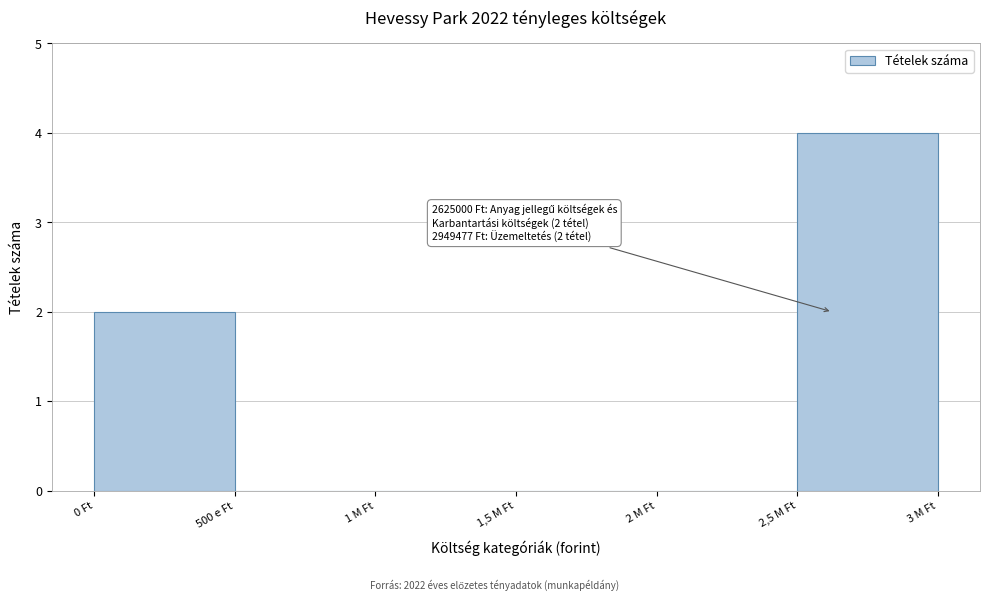

Reading right to left, transcribe all the data shown in this chart.

2,5 M Ft=4	2 M Ft=0	1,5 M Ft=0	1 M Ft=0	500 e Ft=0	0 Ft=2